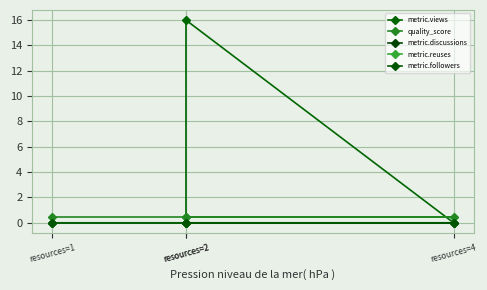

Is the value of metric.discussions at resources=4 greater than the value of metric.reuses at resources=2?

No